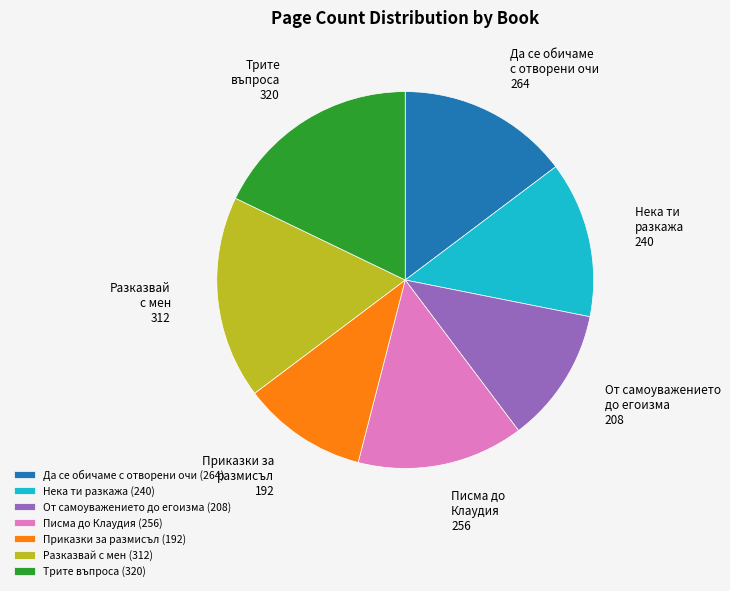

Is there a majority slice in this chart?

No